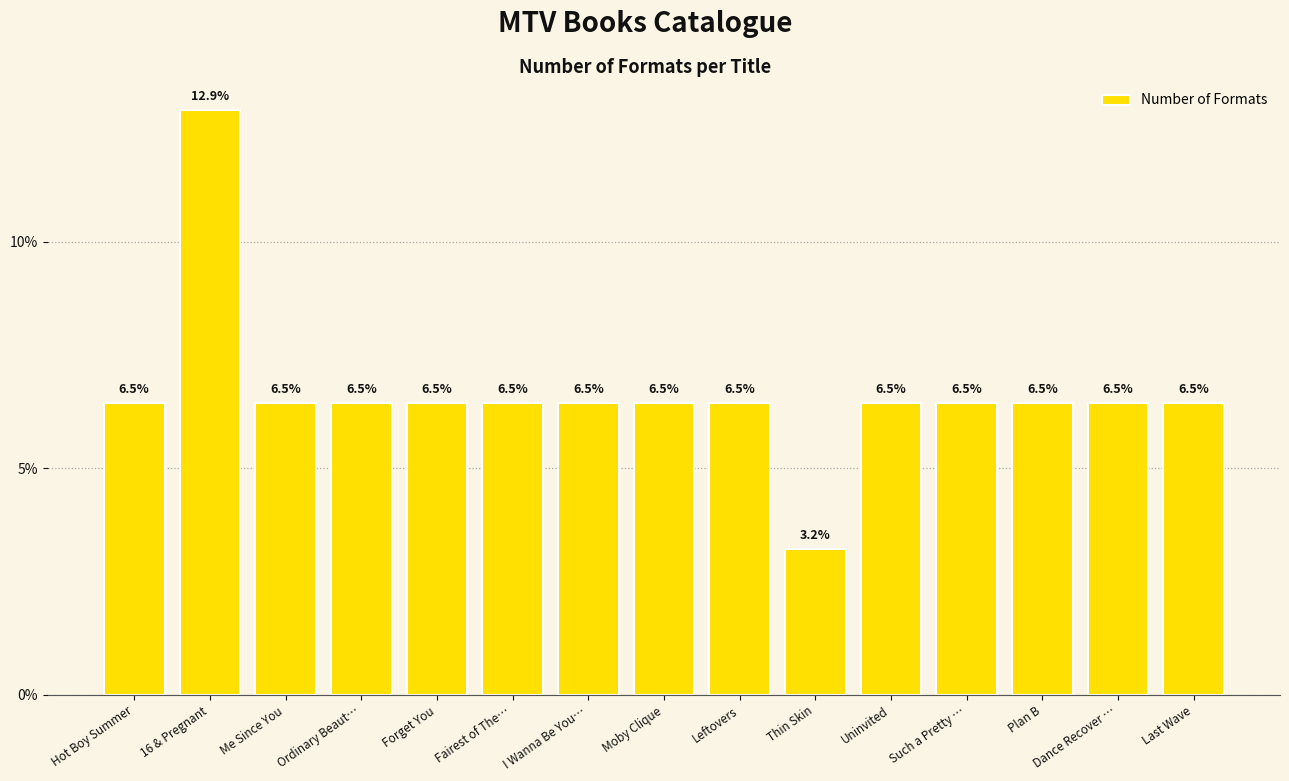

What is the value of the 14th bar from the left?

6.5